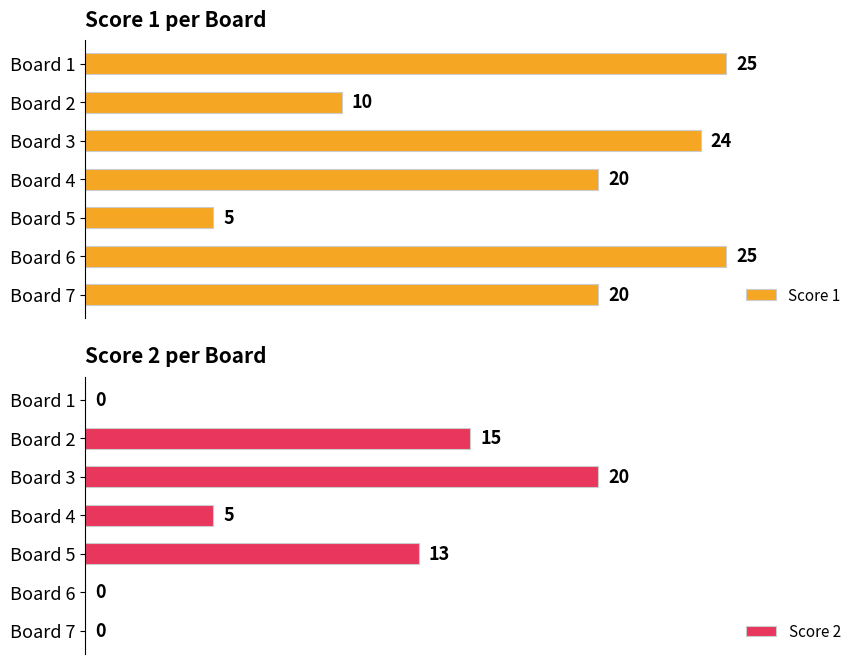

How many groups of bars are there?

7